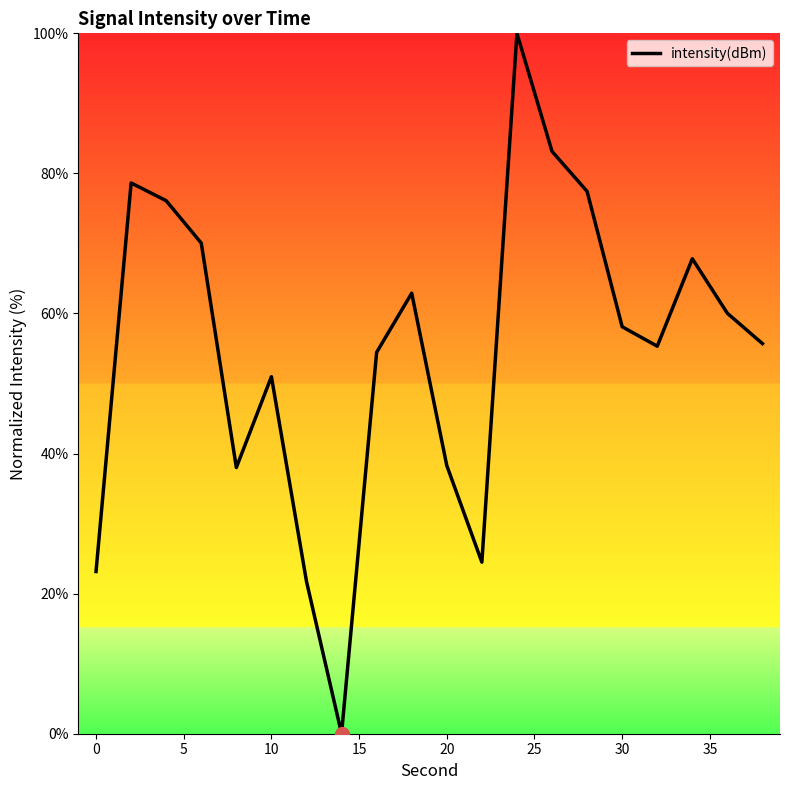

What is the greatest value displayed?

100.0